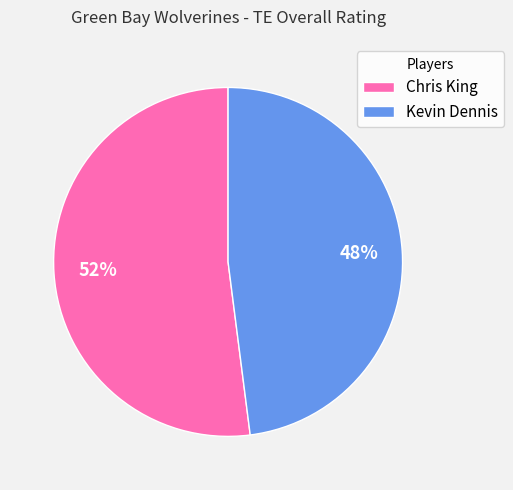

What percentage is the Chris King slice, to the nearest percent?

52%